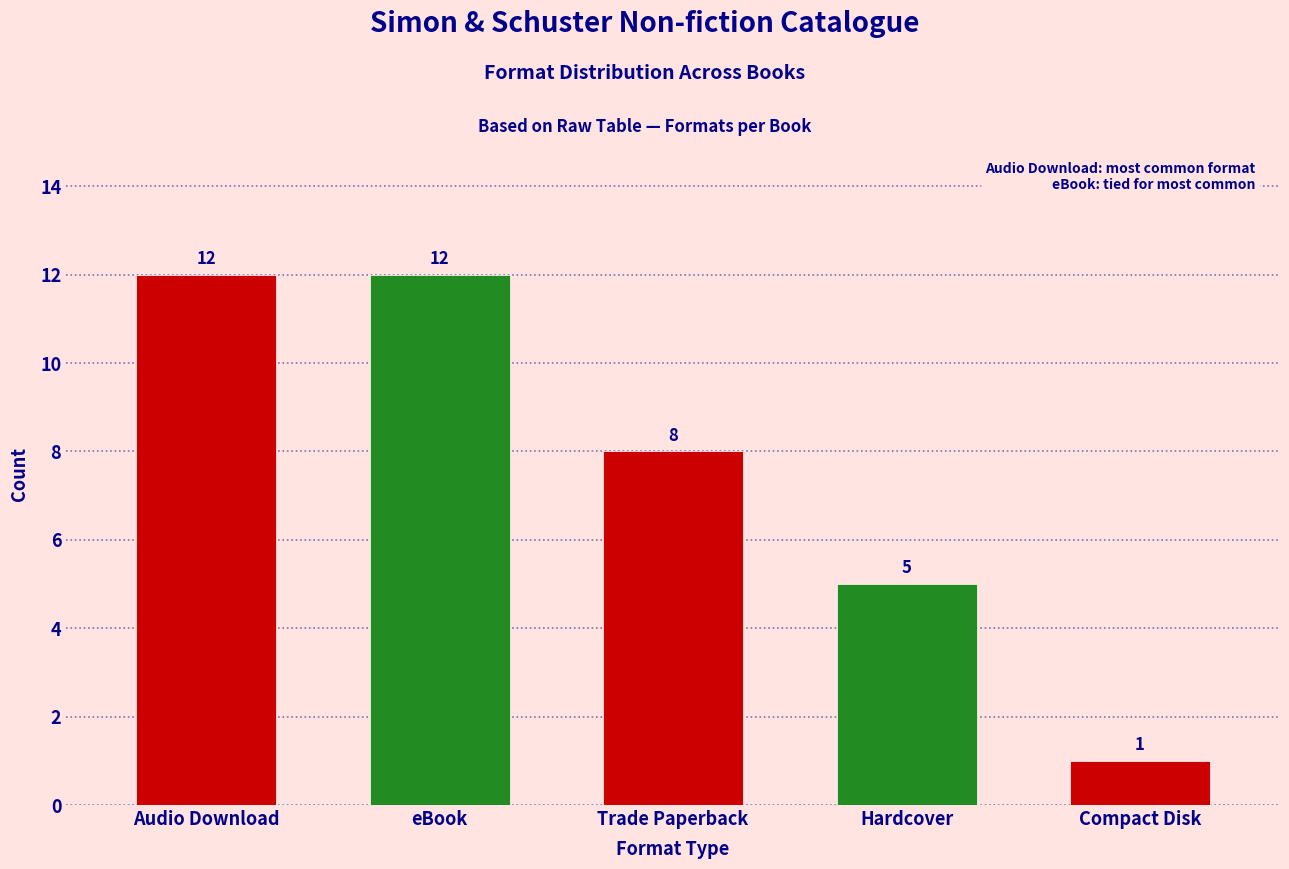

What is the difference between the maximum and minimum values?

11